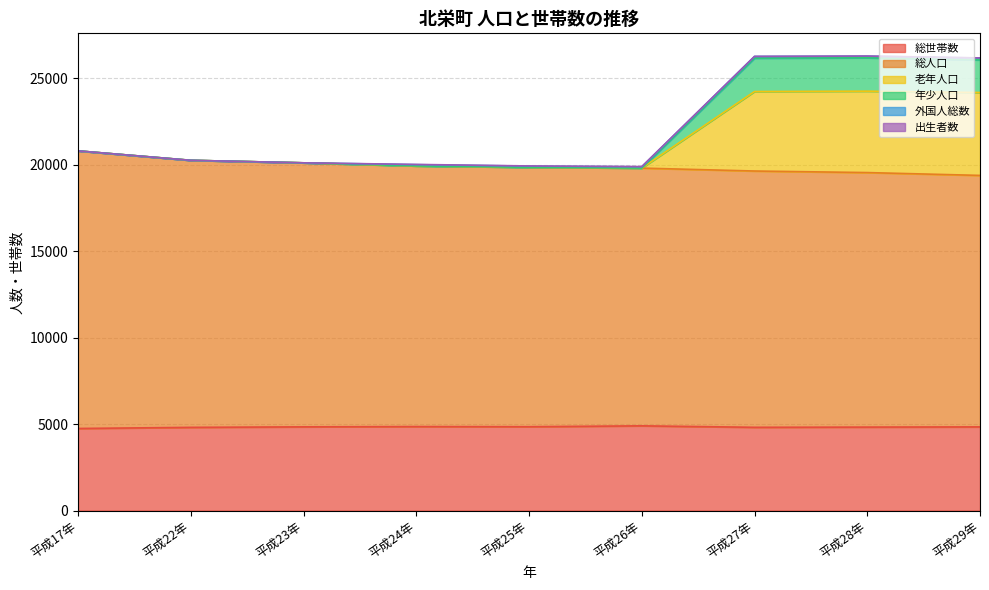

What is the maximum value for 総世帯数?

4898